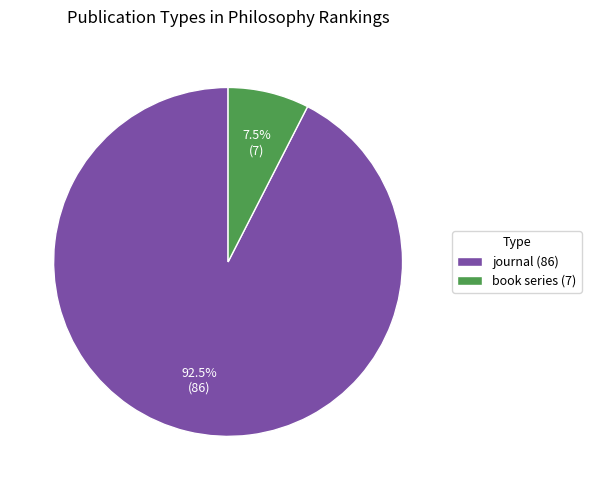

To the nearest percent, what is the difference between the journal and book series slice percentages?

85%